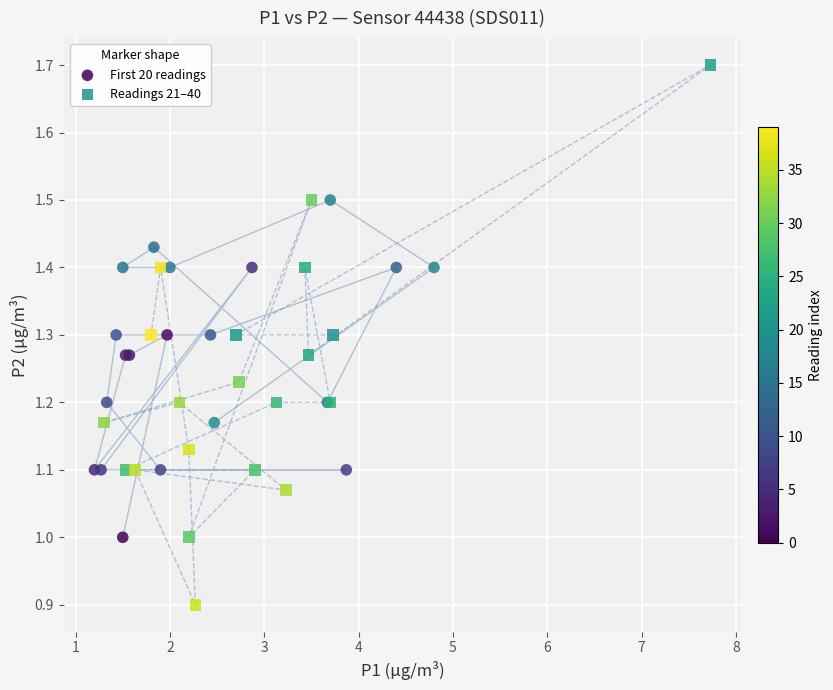

Which series contains the lowest Y value?

Readings 21–40